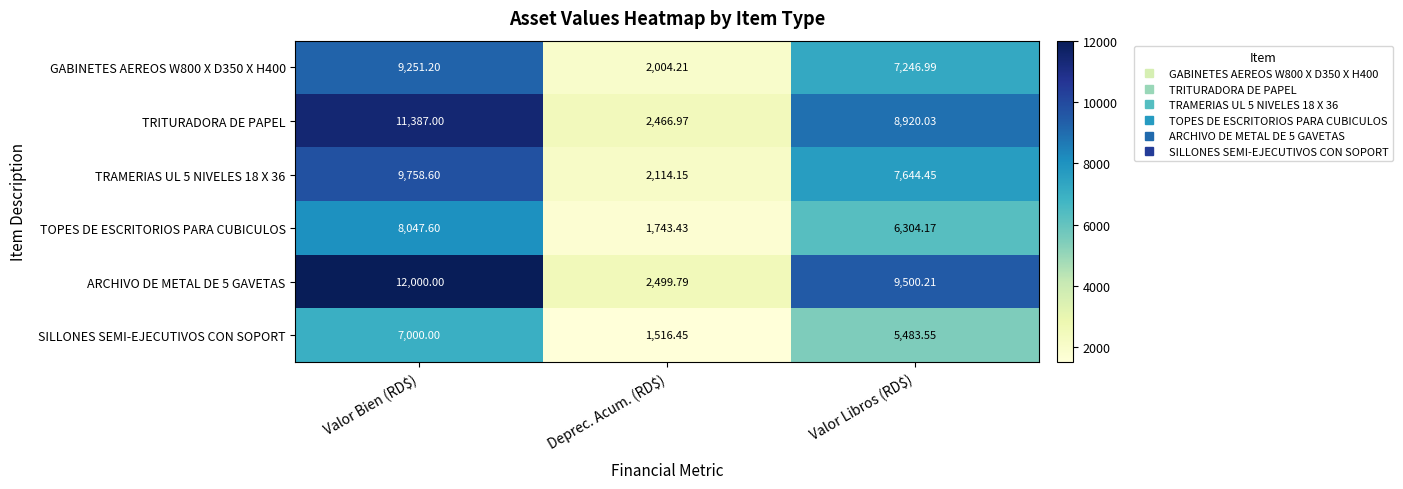

At which label does GABINETES AEREOS W800 X D350 X H400 reach its minimum?

Deprec. Acum. (RD$)